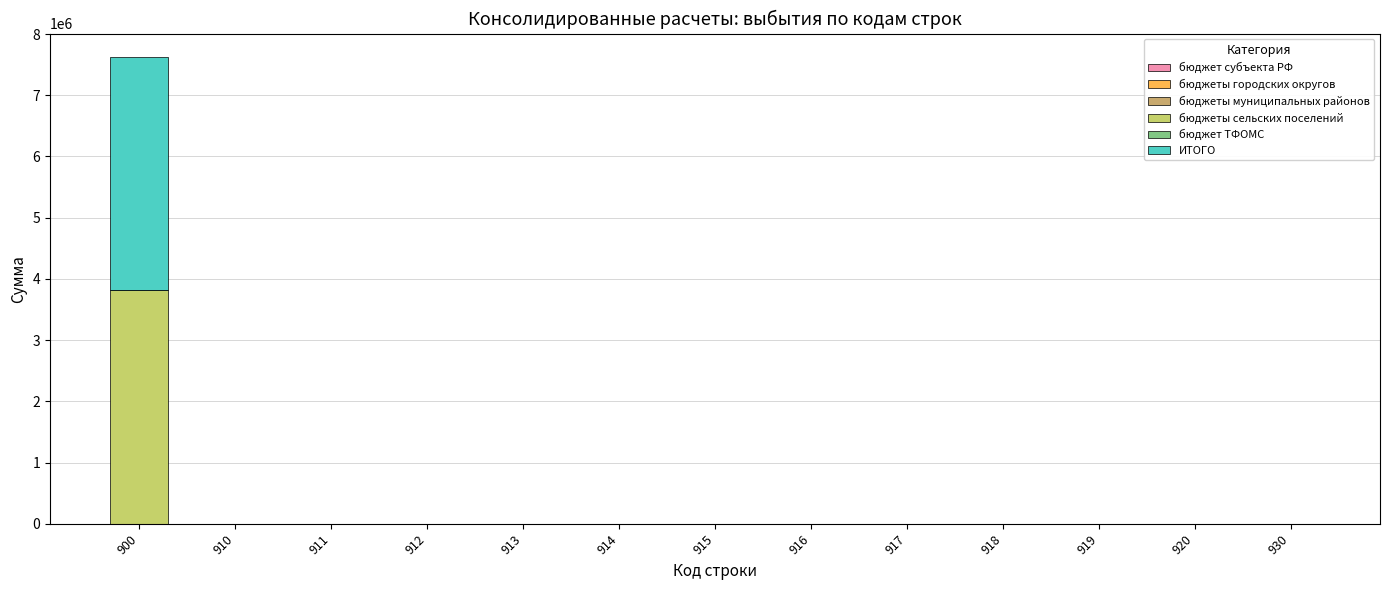

At which category is the sum across all series the highest?

900